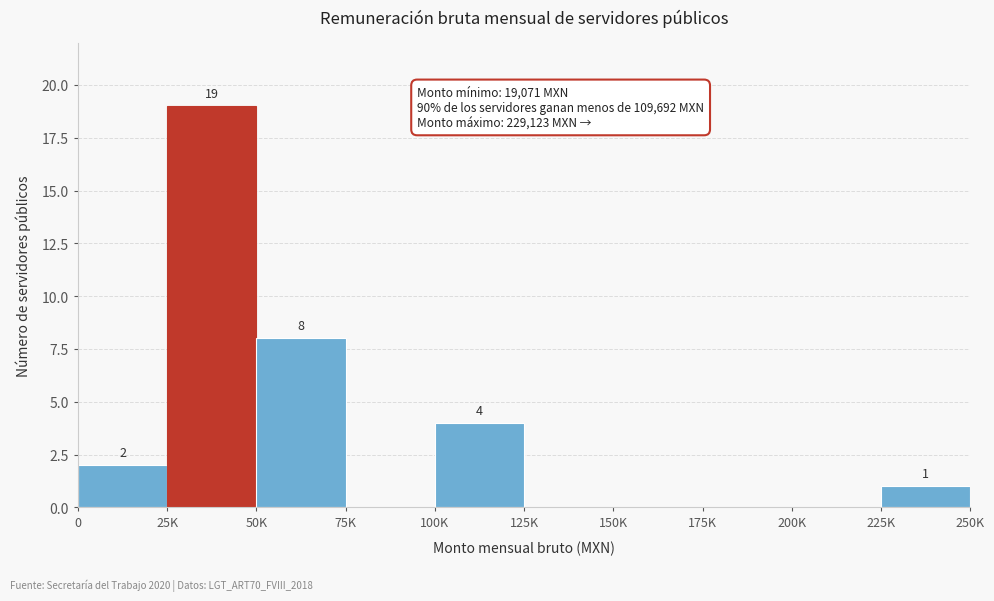

Reading right to left, list all the values displayed in this chart.

225K=1	200K=0	175K=0	150K=0	125K=0	100K=4	75K=0	50K=8	25K=19	0=2